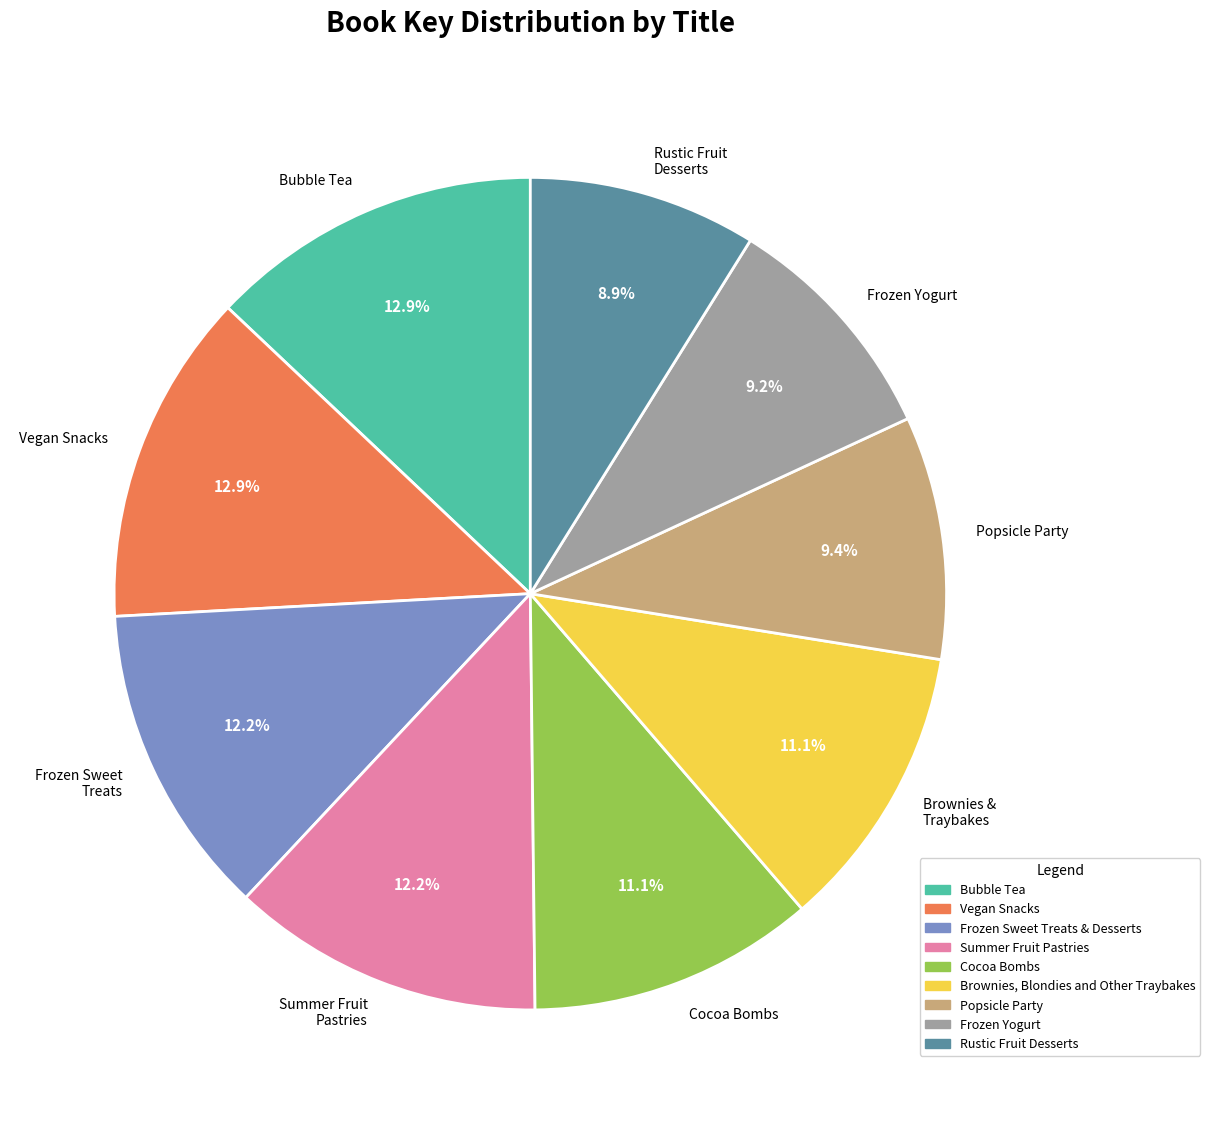

How many segments does this pie chart have?

9